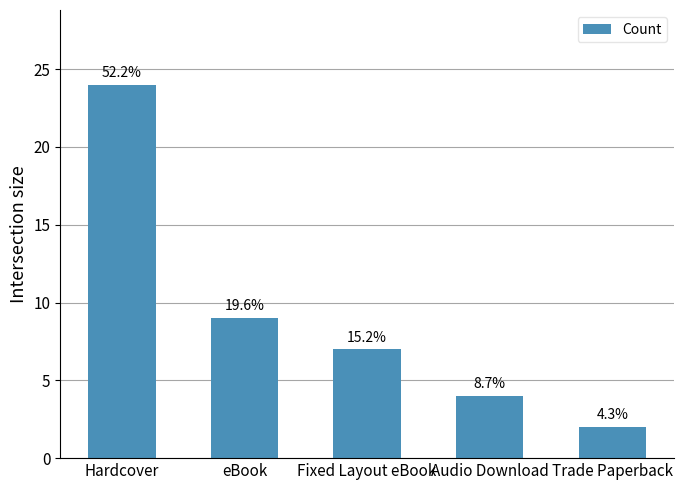

What is the maximum value shown in the chart?

24